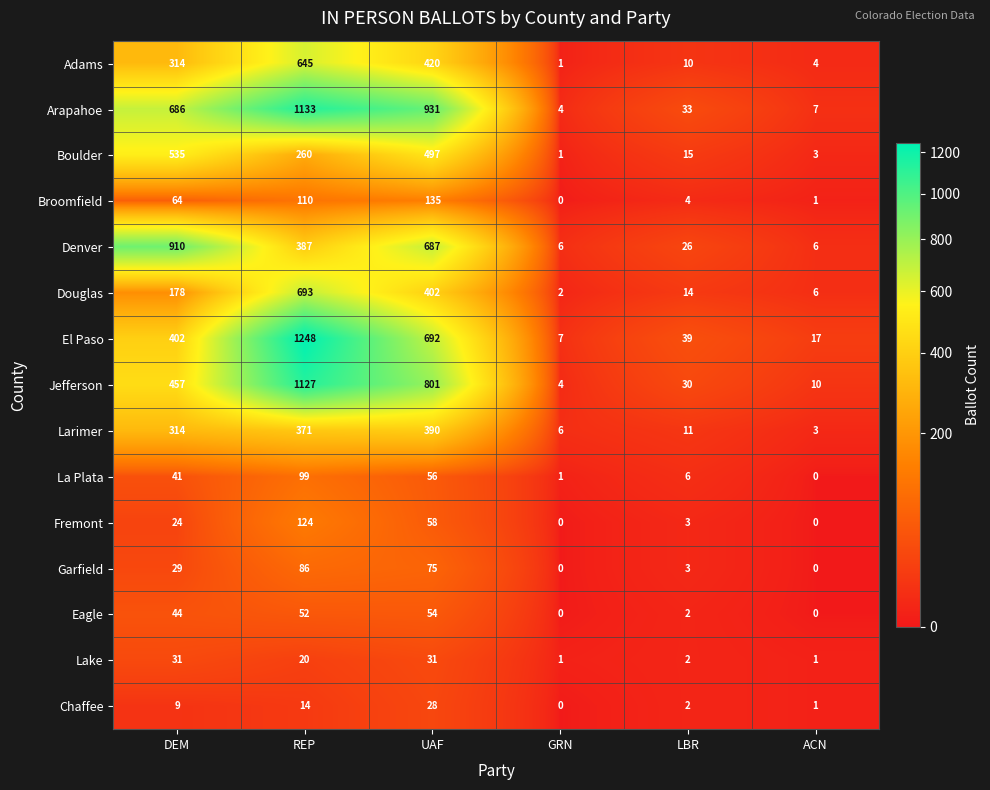

Is it true that Chaffee equals 1 at ACN?

True